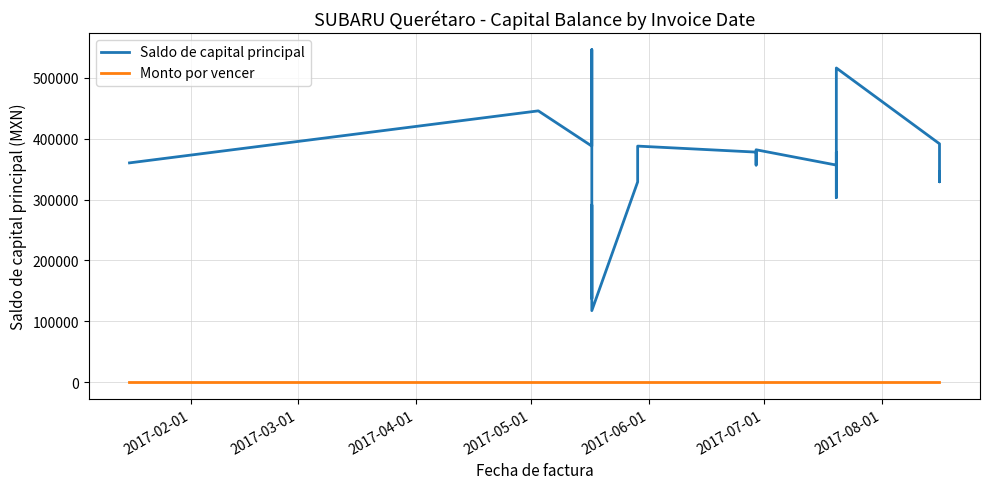

How many data points in Saldo de capital principal are less than 362435?

11